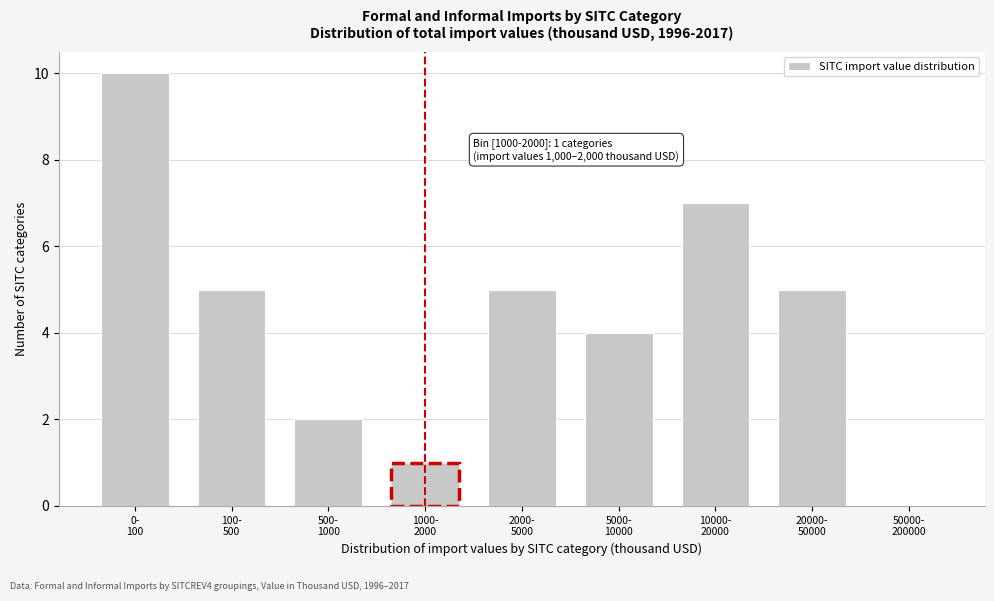

What is the sum of all values?

39